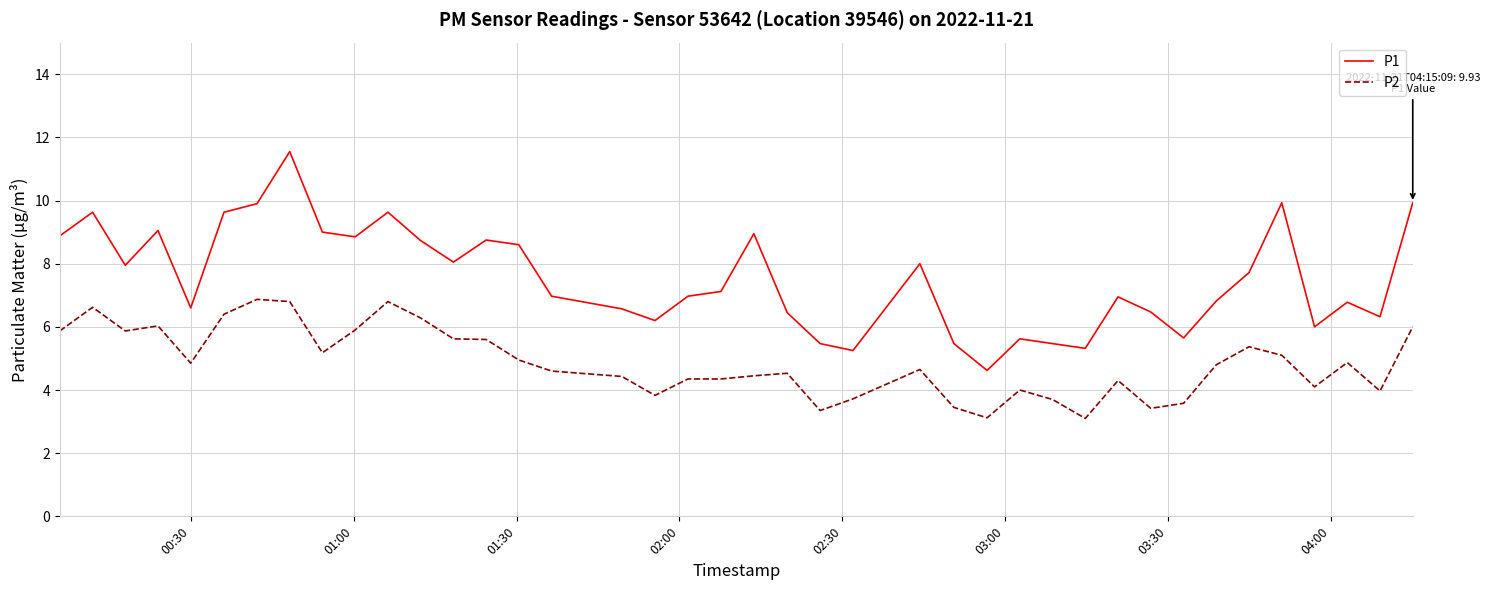

Which series has the widest spread of values?

P1